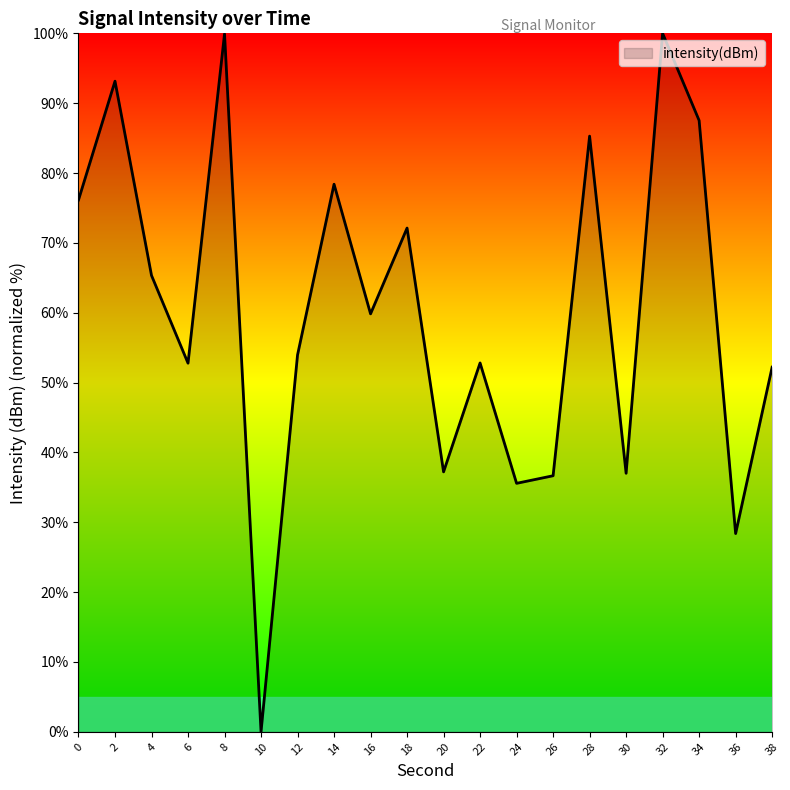

How many interior local peaks (higher than both neighbors) does the data have?

7